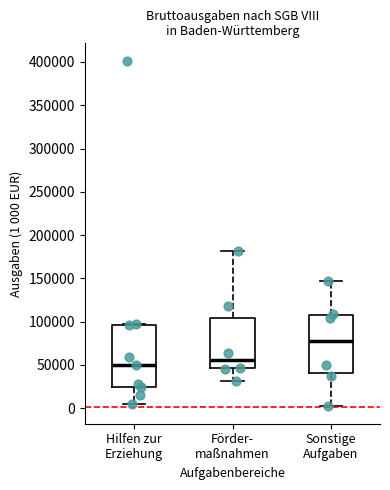

Reading left to right, transcribe this box plot: for each box, give where its median line is, the range the box spans, and where its two whiskers end, as read against the y-axis. The values are not printed on the chart, so give them approximately, as read against the axis.

Hilfen zur Erziehung: median 50000, box 25000 to 95000, whiskers 5000 to 95000
Förder- maßnahmen: median 55000, box 45000 to 105000, whiskers 30000 to 180000
Sonstige Aufgaben: median 80000, box 40000 to 110000, whiskers 0 to 145000